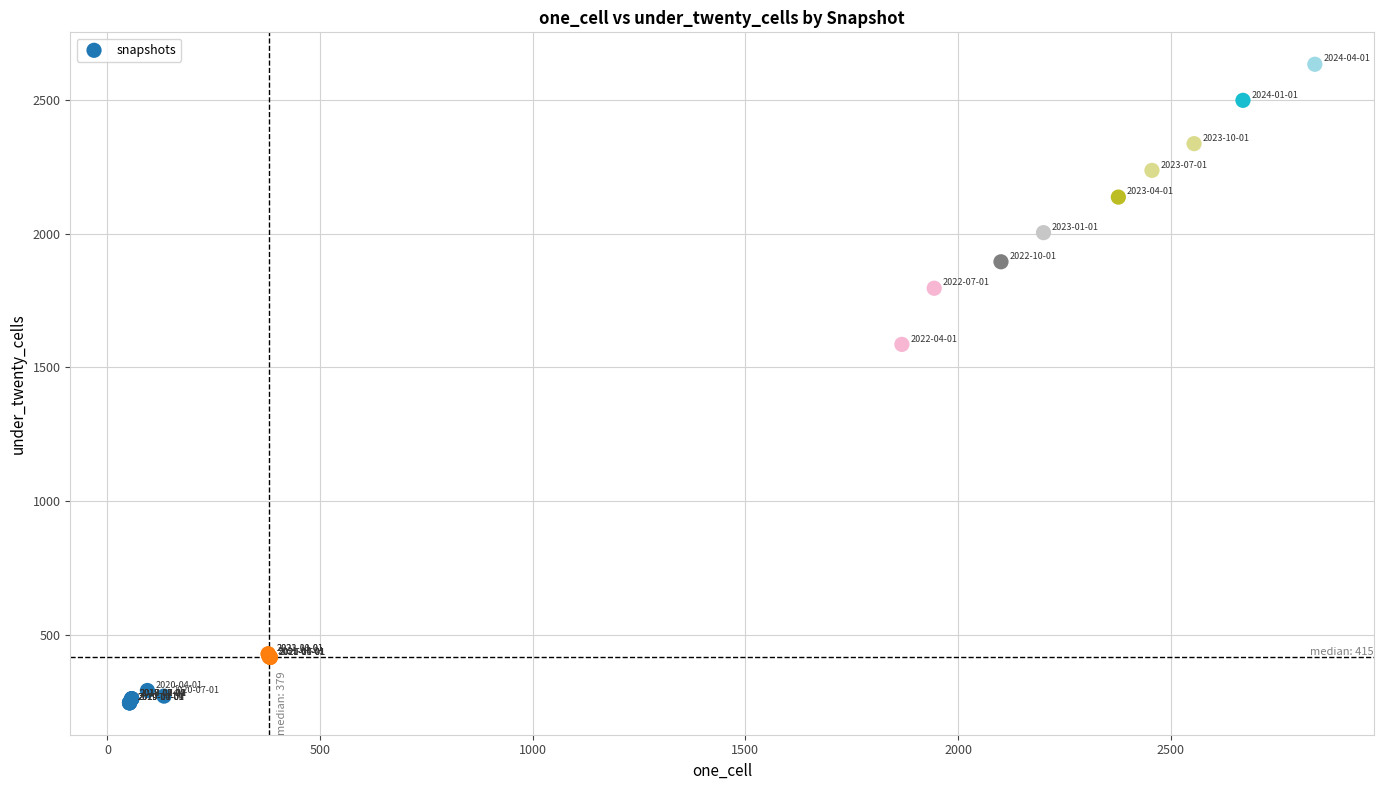

What Y value in the scatter plot is closest to 1439?

1586